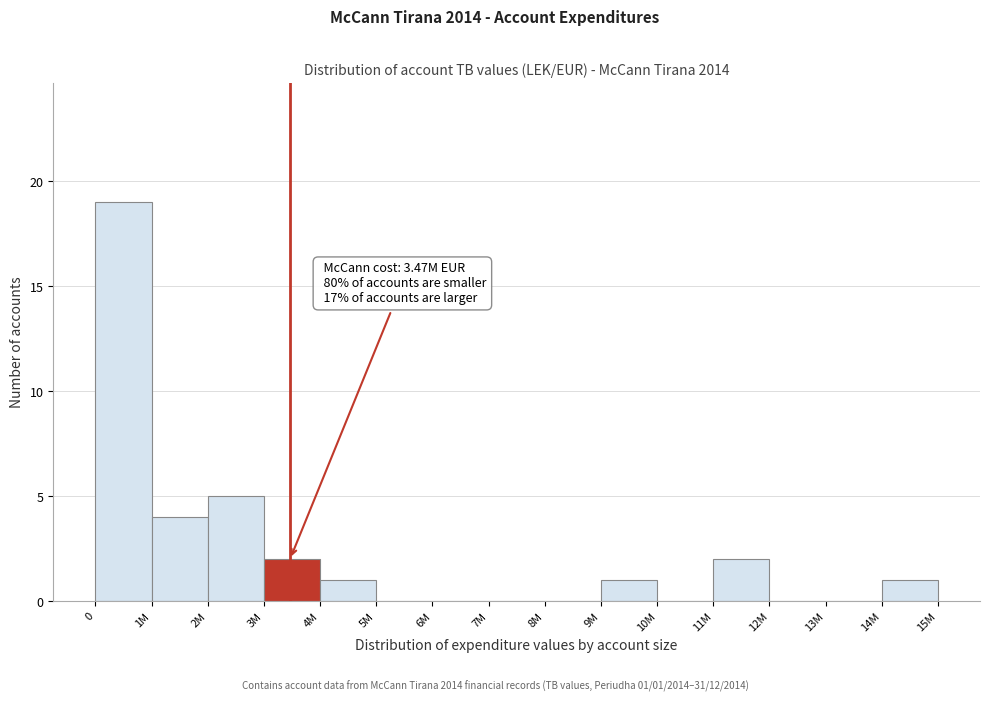

Reading left to right, transcribe all the data shown in this chart.

0=19	1M=4	2M=5	3M=2	4M=1	5M=0	6M=0	7M=0	8M=0	9M=1	10M=0	11M=2	12M=0	13M=0	14M=1